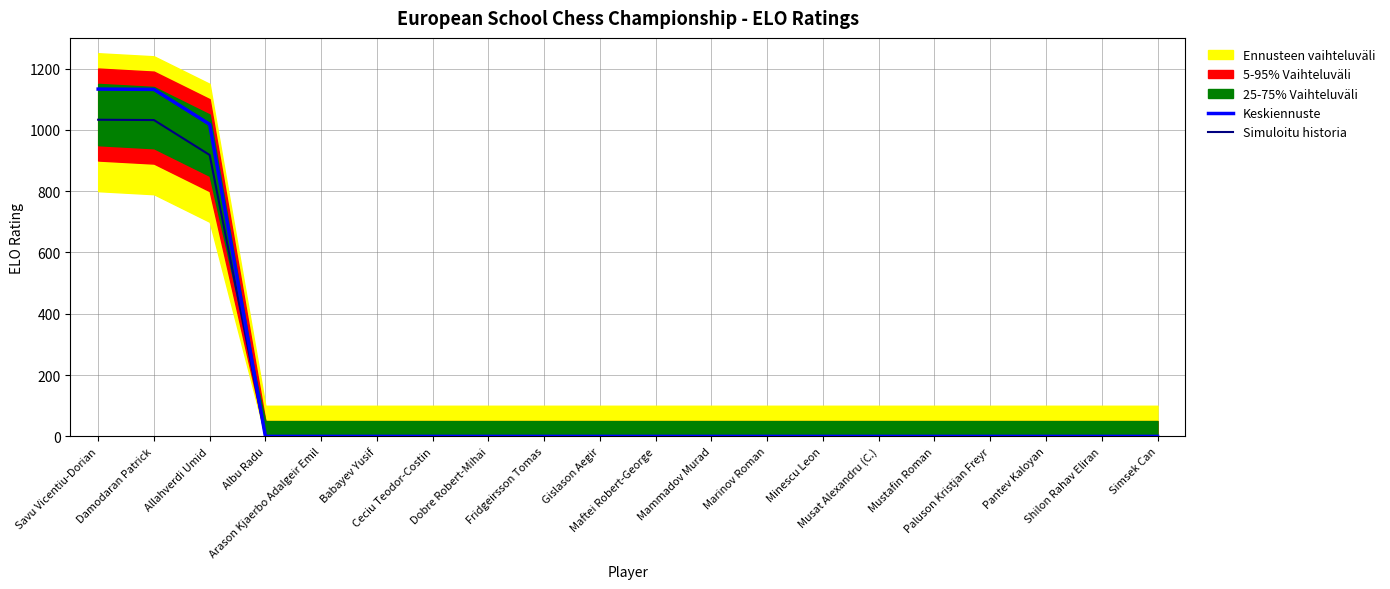

What is the approximate value of Simuloitu historia at Savu Vicentiu-Dorian?

1033